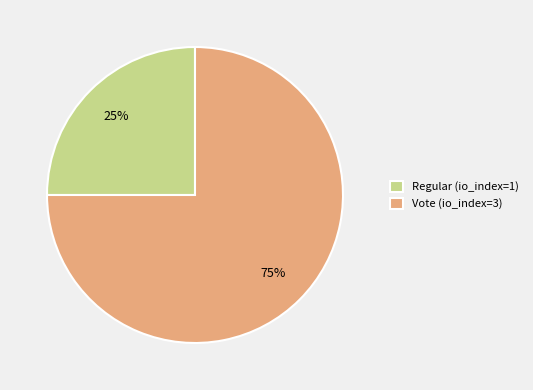

To the nearest percent, what is the average slice percentage?

50%